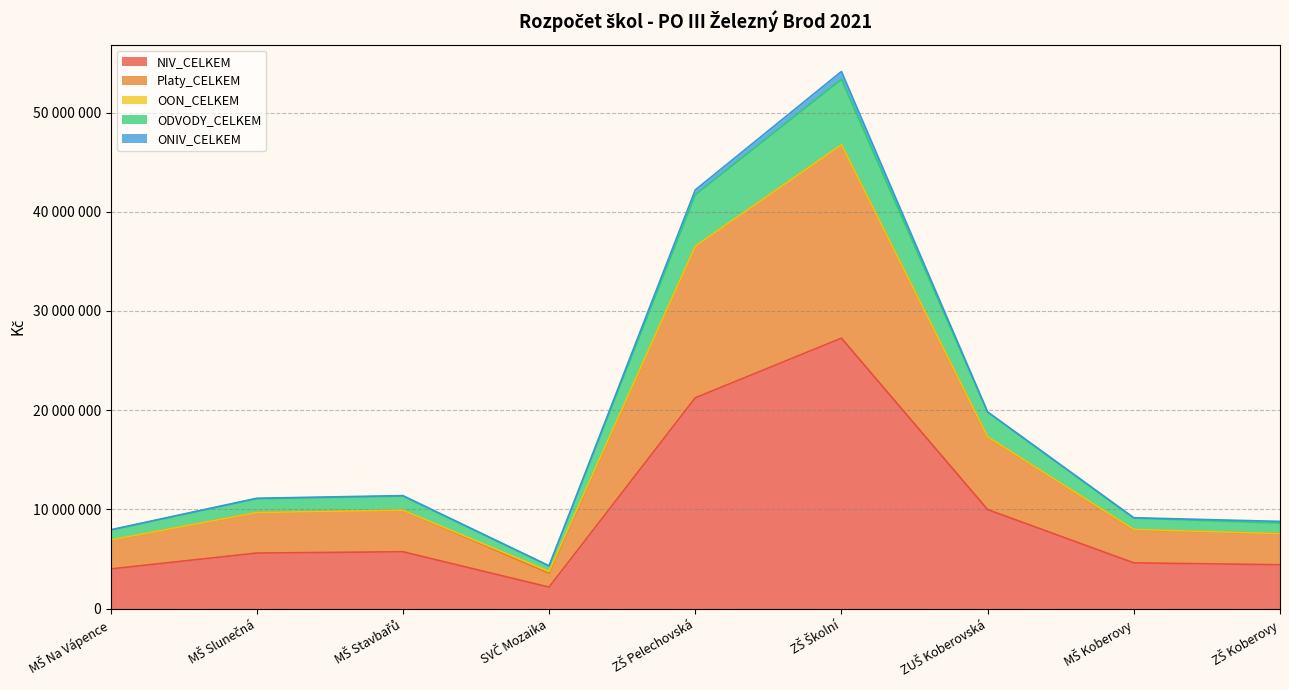

Does the chart have visible grid lines?

Yes